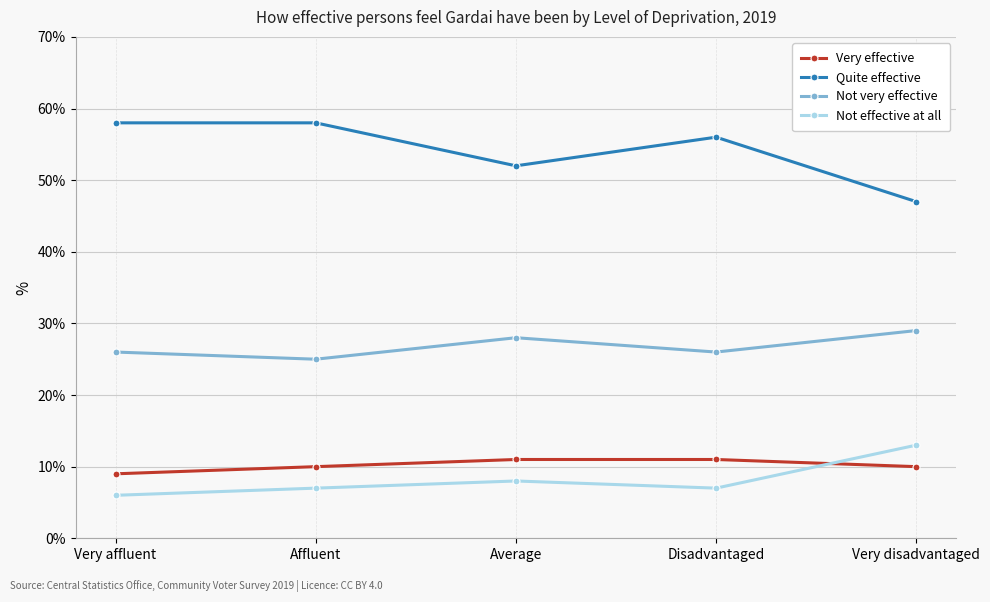

Is it true that Not effective at all equals 7 at Very disadvantaged?

False